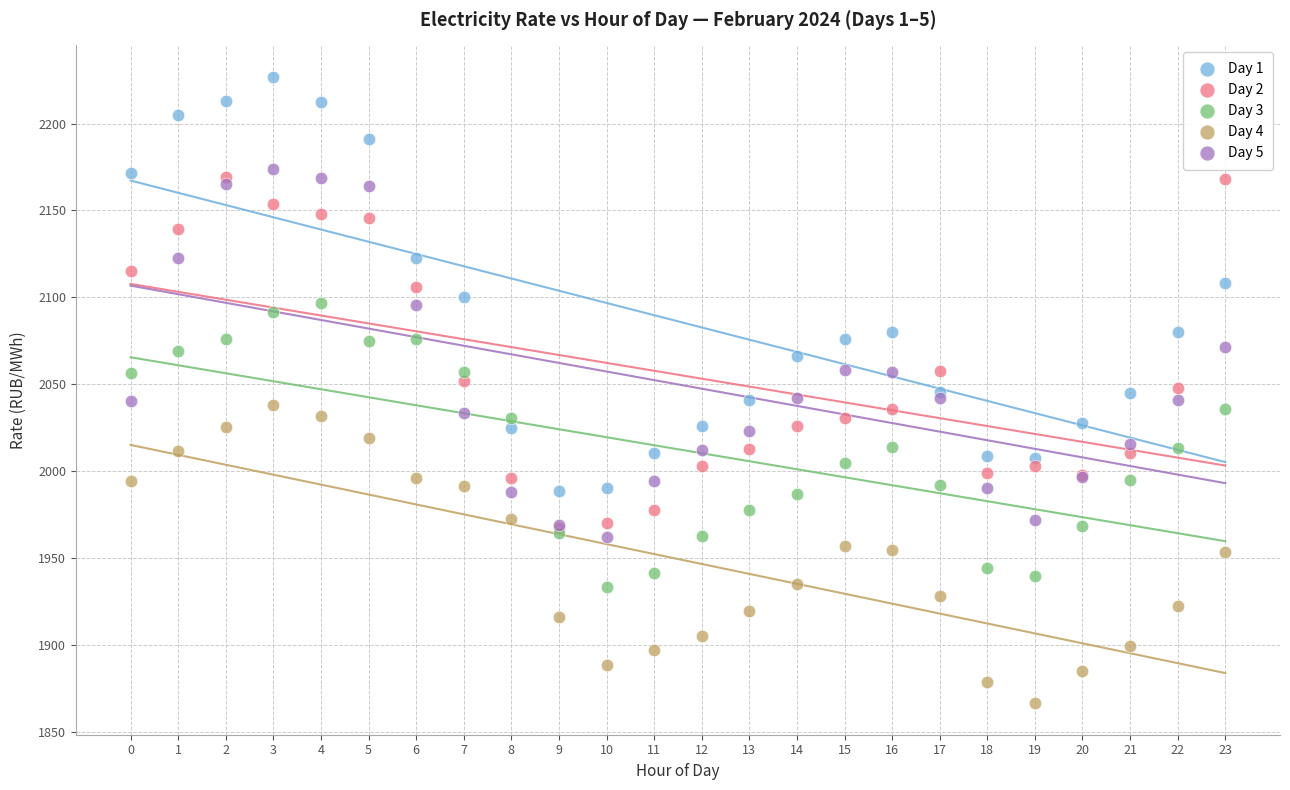

What are all the series names shown in the legend?

Day 1, Day 2, Day 3, Day 4, Day 5